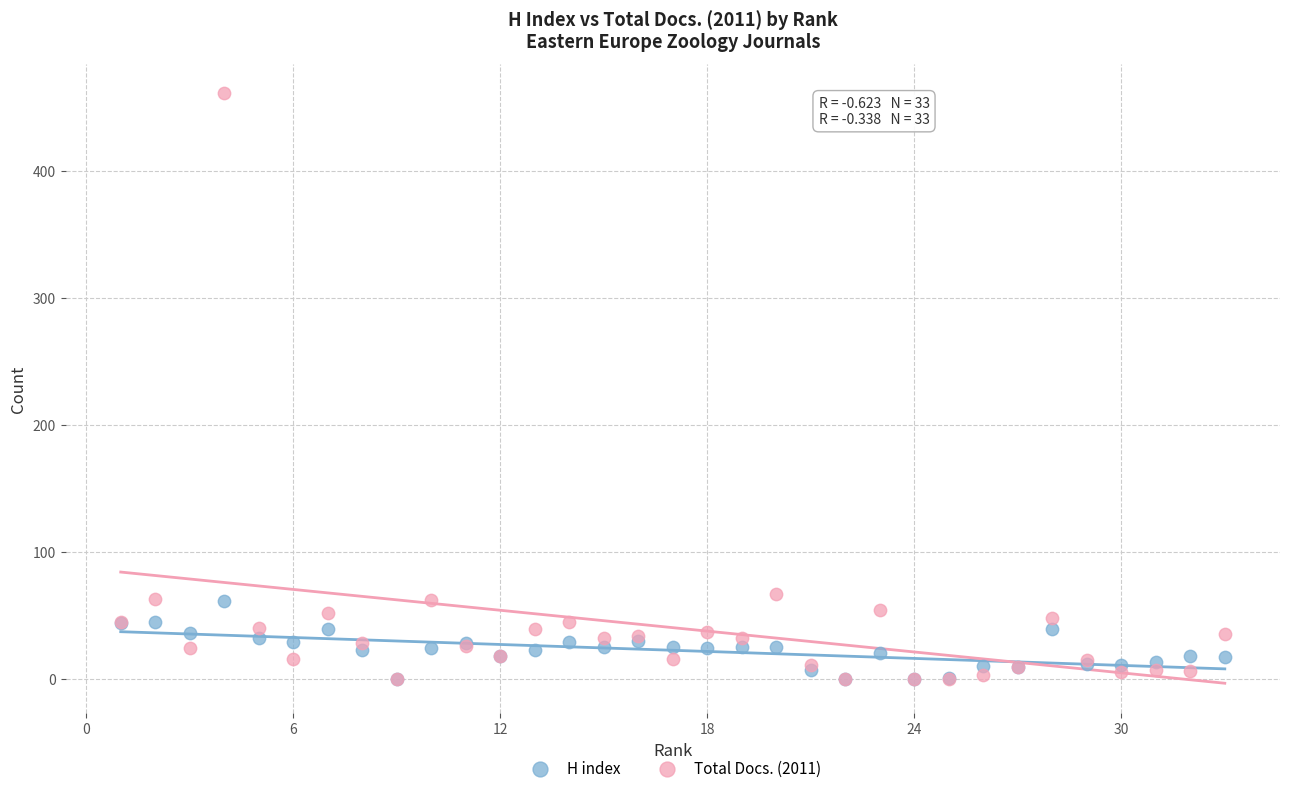

Which series reaches the maximum Y coordinate?

Total Docs. (2011)